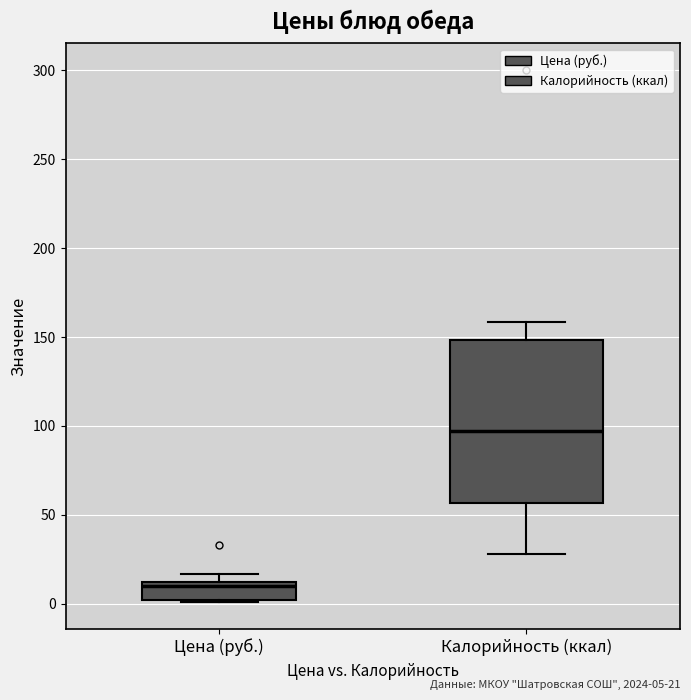

Where is the lower edge of the box for Цена (руб.) on the y-axis? The values are not printed on the chart, so give them approximately, as read against the axis.

0